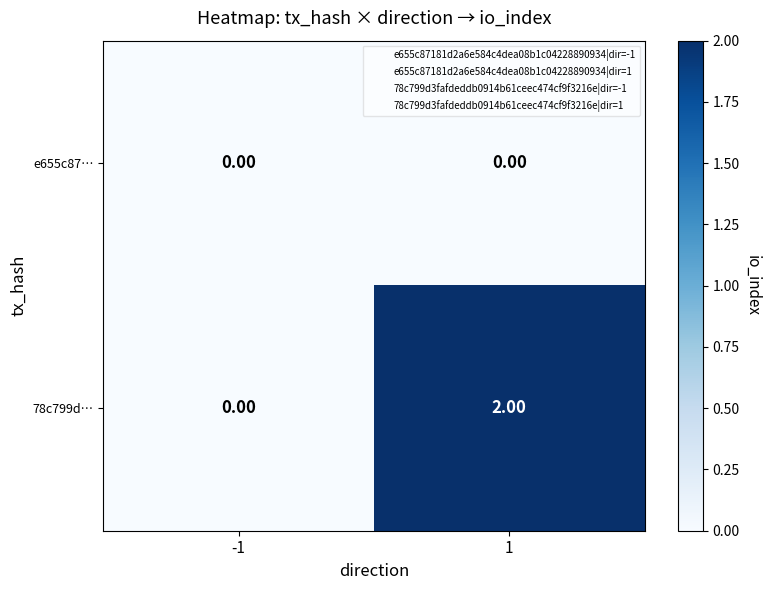

Which series has the largest range (max minus min)?

78c799d…